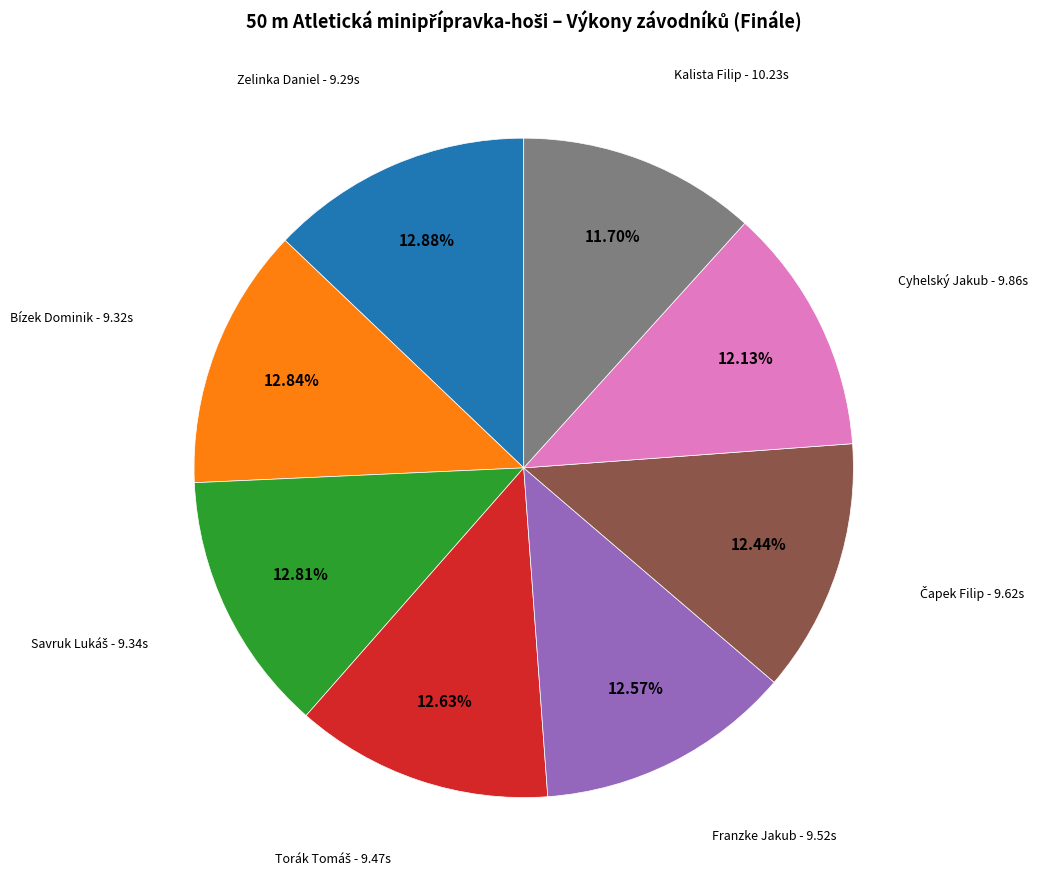

Is Cyhelský Jakub the majority of the pie?

No